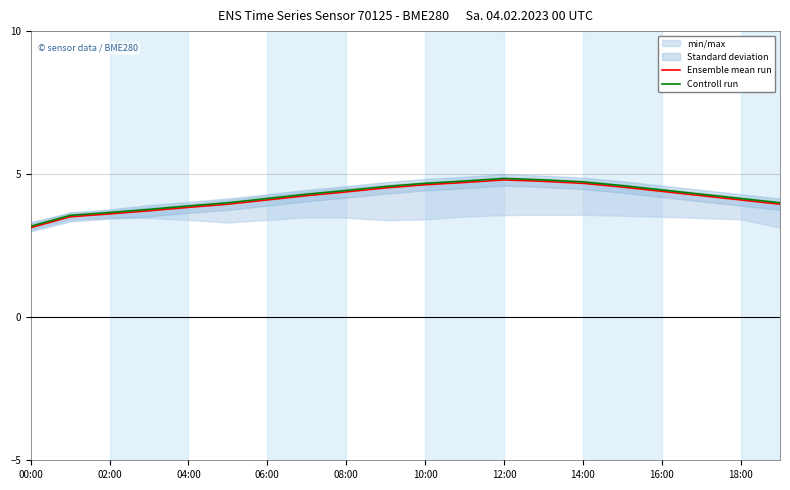

Reading right to left, transcribe all the data shown in this chart.

Ensemble mean run: 4.0	4.1	4.2	4.4	4.5	4.7	4.8	4.8	4.7	4.6	4.5	4.4	4.2	4.1	4.0	3.8	3.7	3.6	3.5	3.1
Controll run: 4.0	4.1	4.3	4.5	4.6	4.7	4.8	4.8	4.8	4.7	4.6	4.4	4.3	4.1	4.0	3.9	3.8	3.7	3.6	3.2